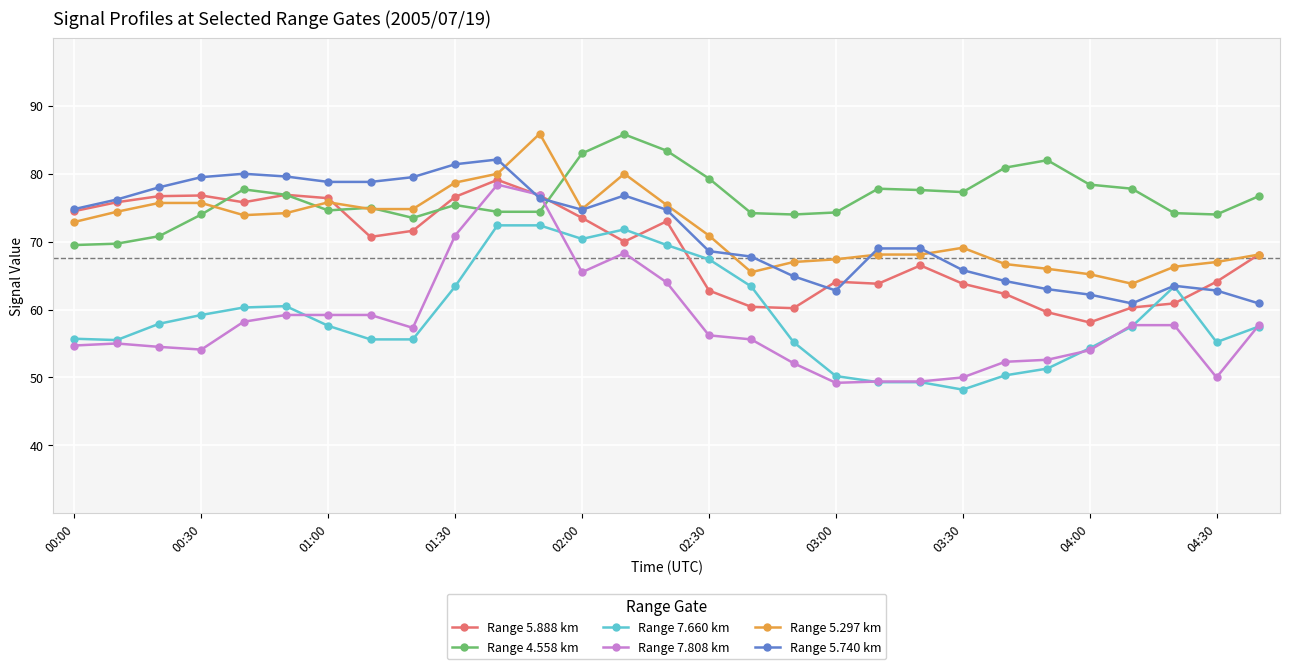

True or false: Range 5.297 km and Range 7.808 km intersect in this chart.

False